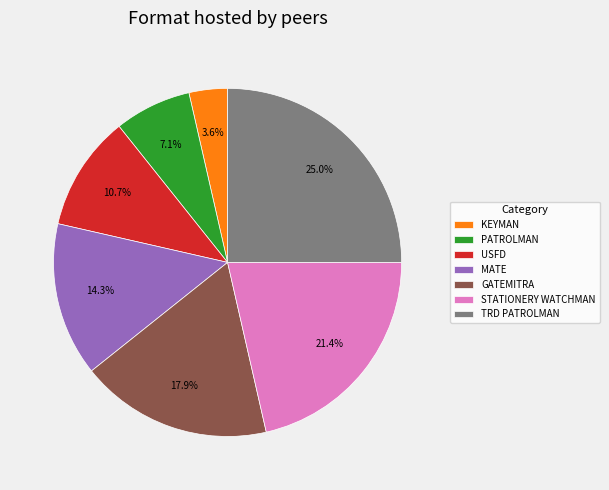

What is the largest slice in the pie chart?

TRD PATROLMAN